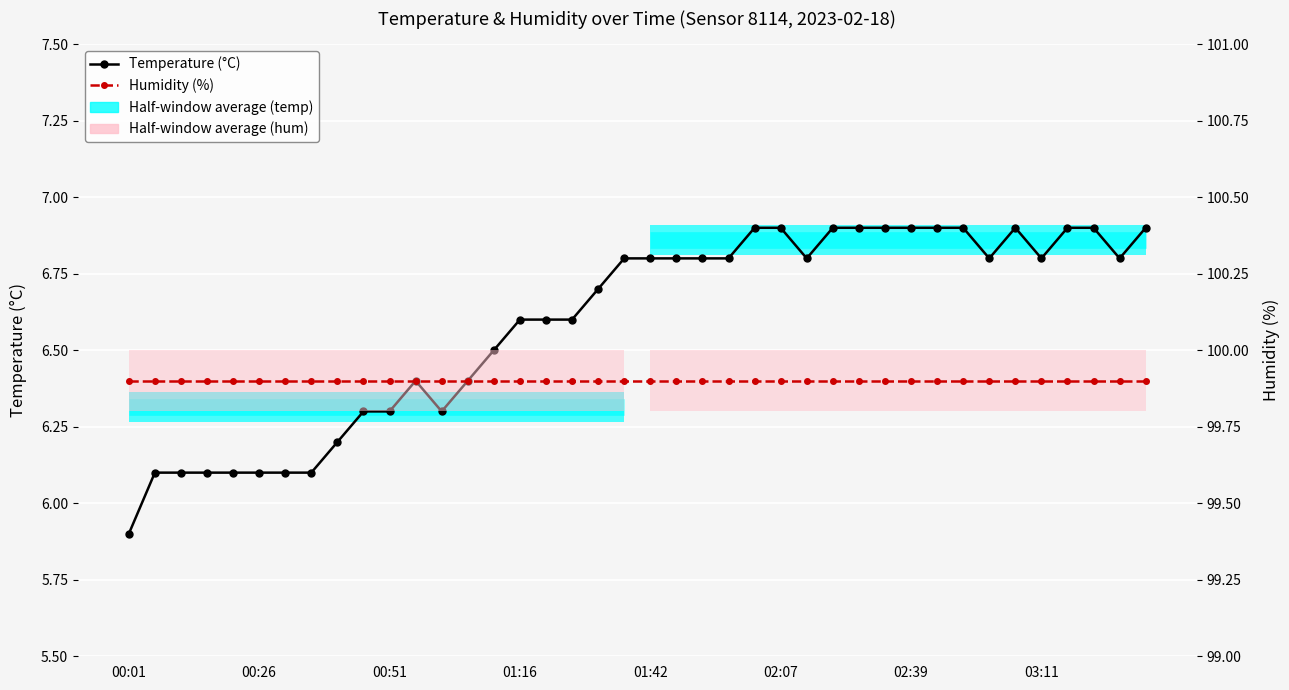

List the series in order of their overall mean, highest first.

Humidity (%), Temperature (°C)